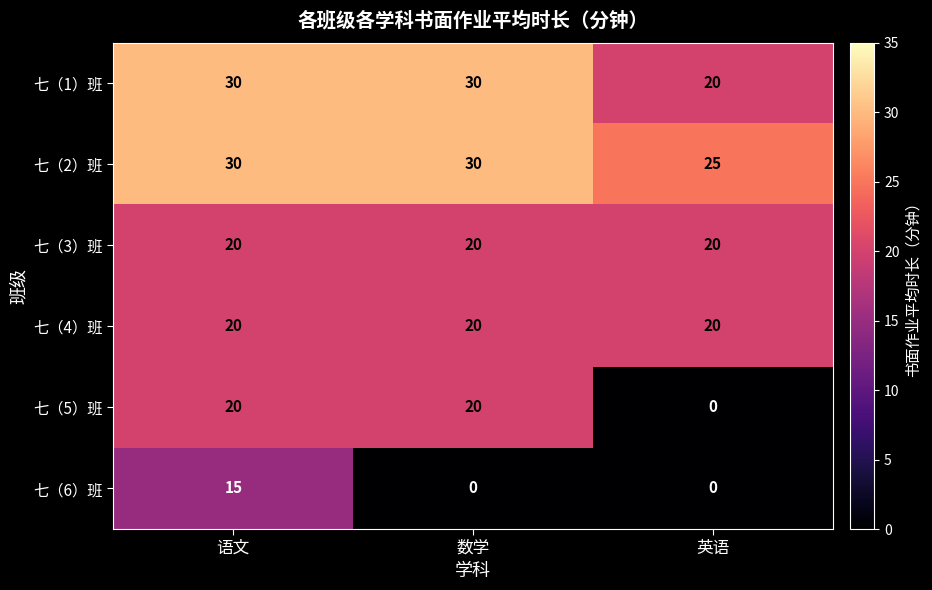

Which series changed the most between 语文 and 数学?

七（6）班